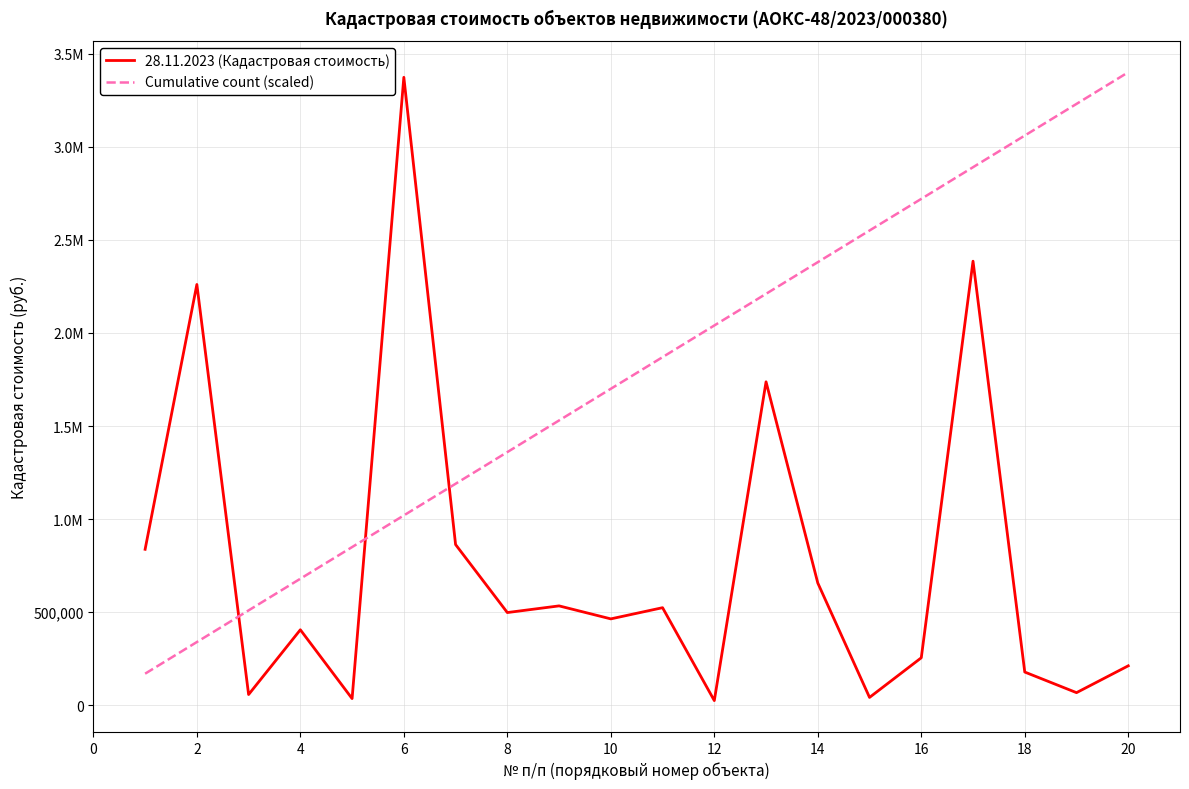

Reading left to right, transcribe all the data shown in this chart.

28.11.2023 (Кадастровая стоимость): 837982.4	2260215.1	58025.5	405846.0	36265.9	3372800.5	863470.3	498296.4	534129.8	464331.6	524432.4	25543.8	1737511.8	657007.0	42573.1	255438.3	2385298.6	178806.8	68116.9	212258.2
Cumulative count (scaled): 170000.0	340000.0	510000.0	680000.0	850000.0	1020000.0	1190000.0	1360000.0	1530000.0	1700000.0	1870000.0	2040000.0	2210000.0	2380000.0	2550000.0	2720000.0	2890000.0	3060000.0	3230000.0	3400000.0